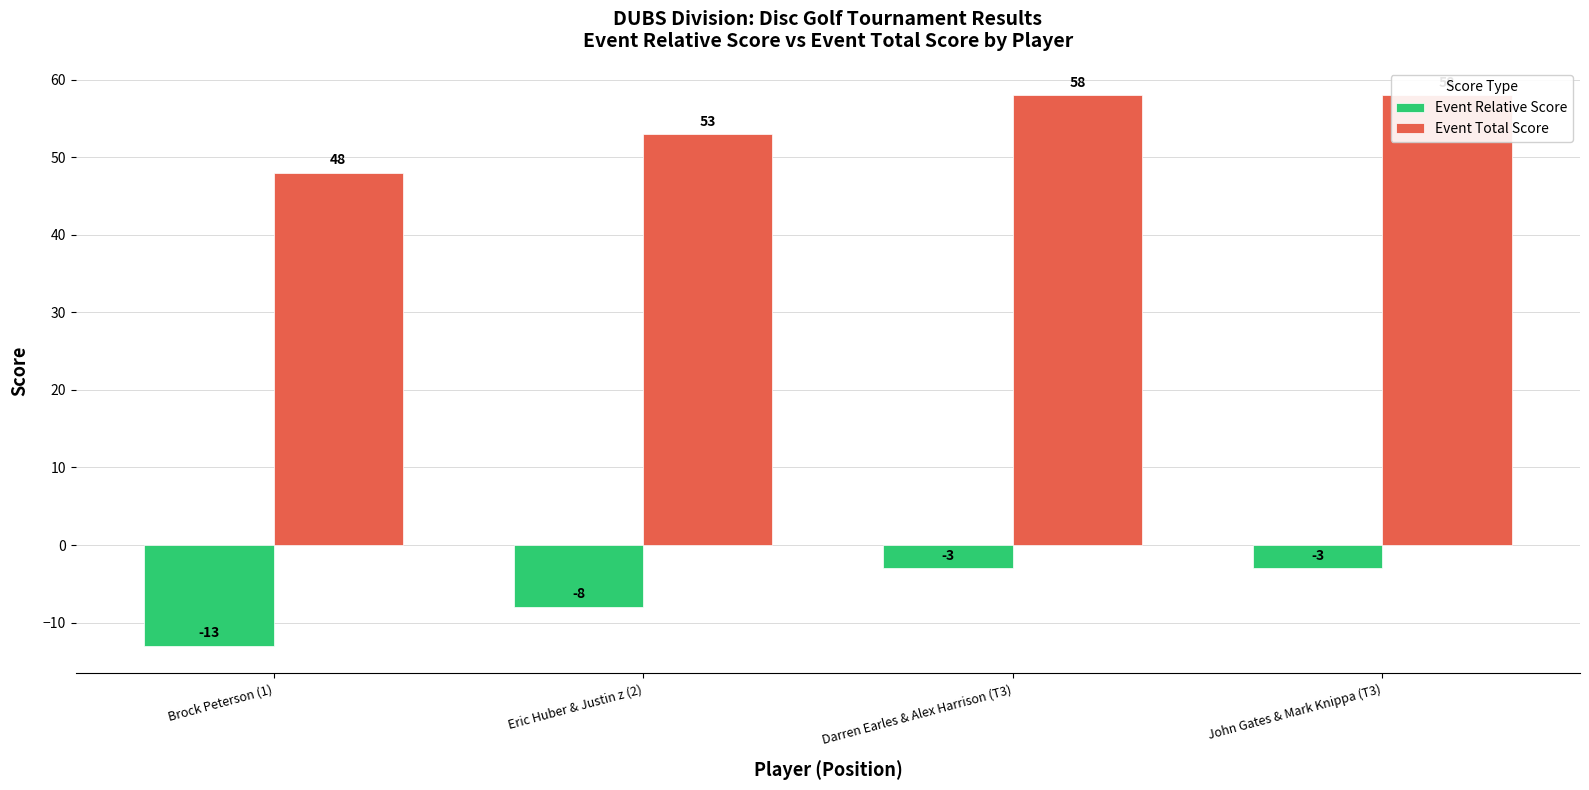

Rank the series by their maximum value, from lowest to highest.

Event Relative Score, Event Total Score